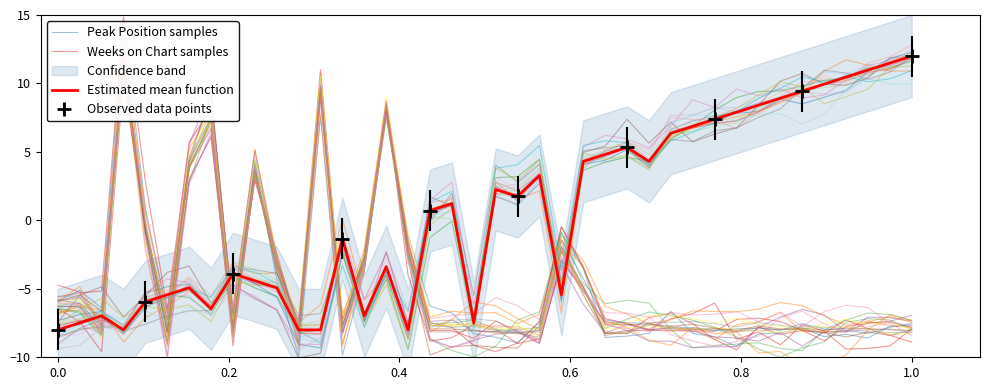

At which label is Weeks on Chart samples closest to 0?

0.6